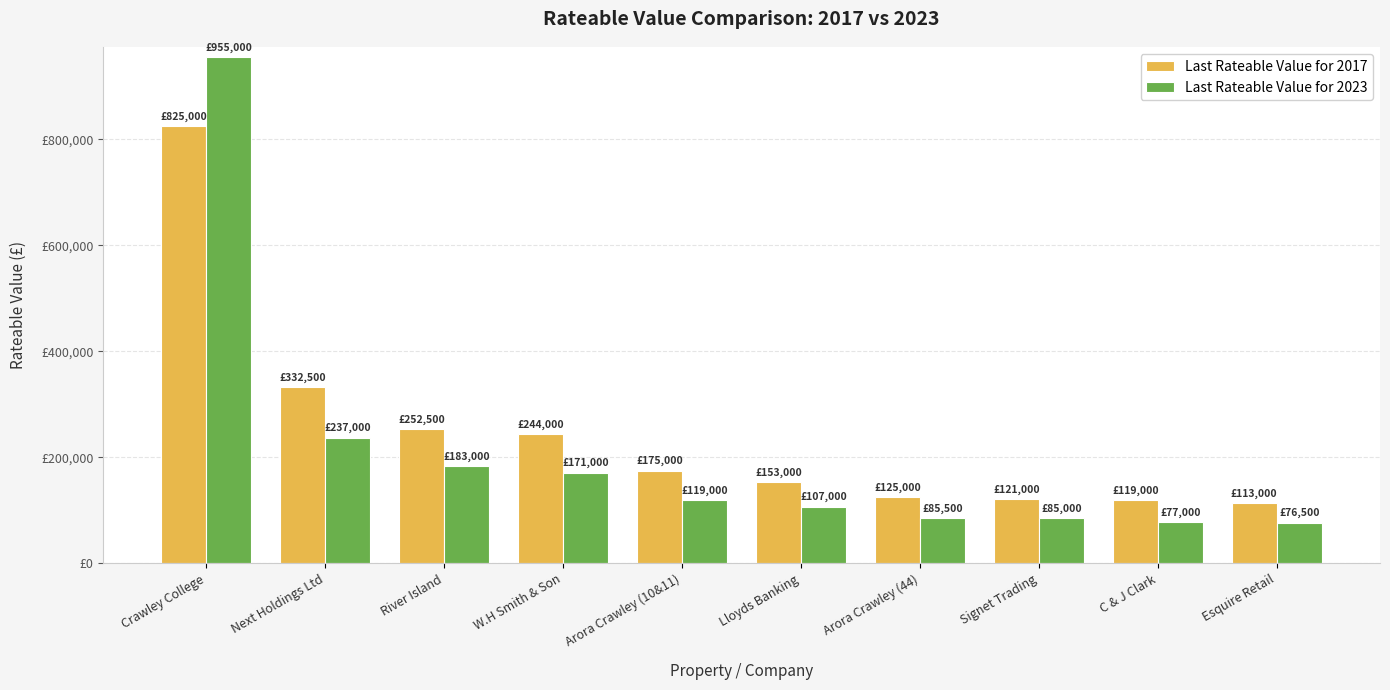

True or false: Last Rateable Value for 2017 has a value of 419123 at River Island.

False